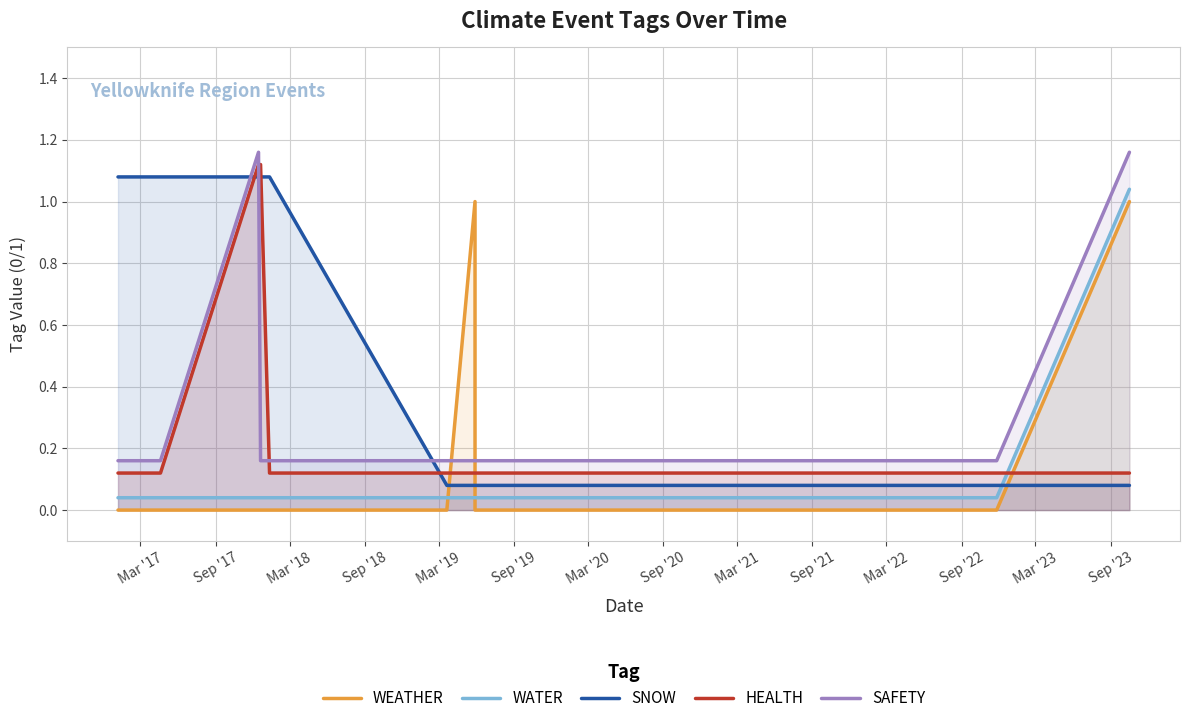

True or false: SNOW and HEALTH cross at least once.

True